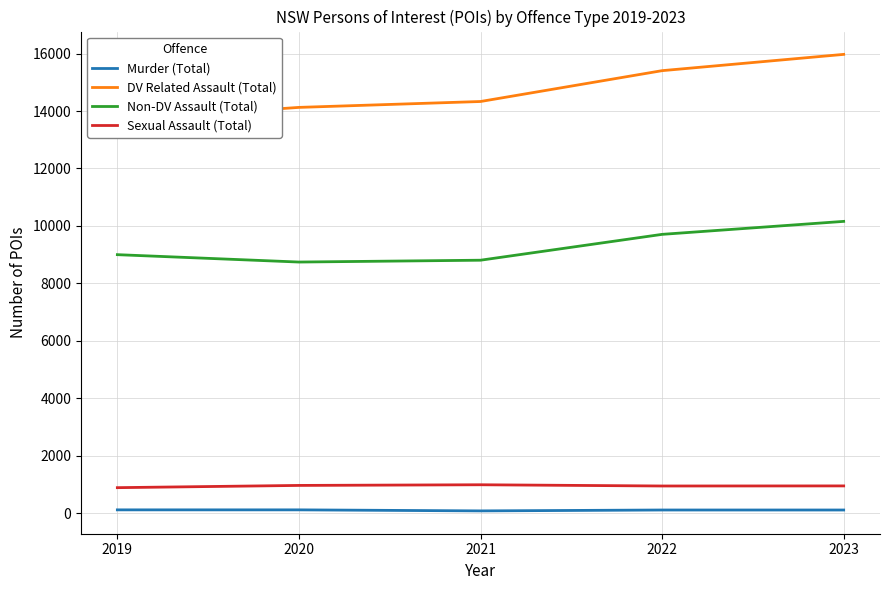

Rank the categories by Murder (Total) value from lowest to highest.

2021, 2022, 2023, 2019, 2020